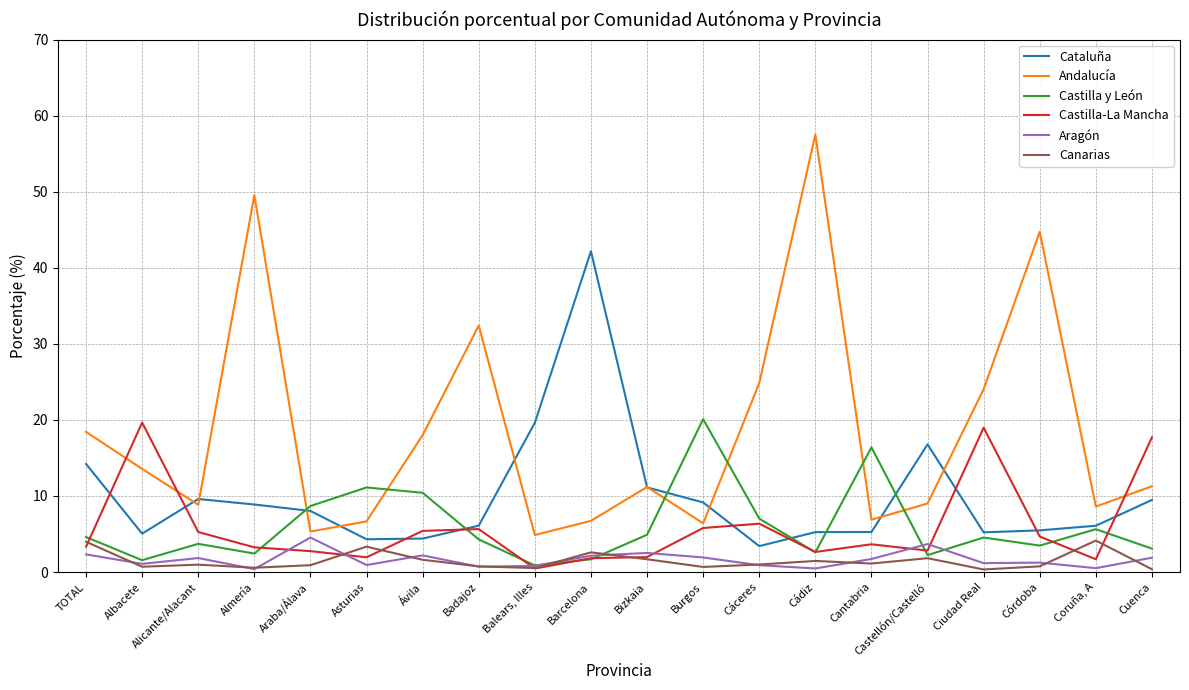

How many lines are shown in the chart?

6